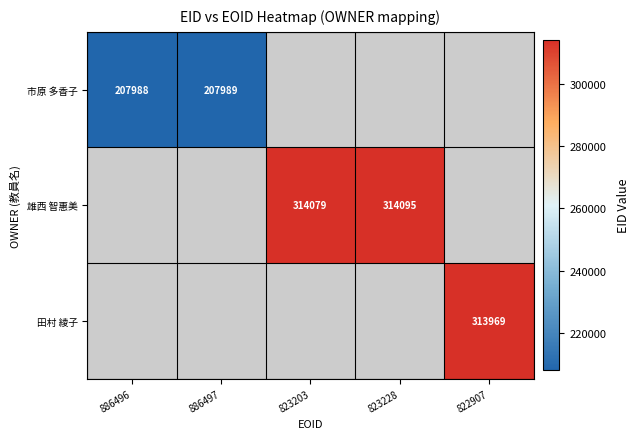

The value of 市原 多香子 at 886497 is 282573. True or false?

False